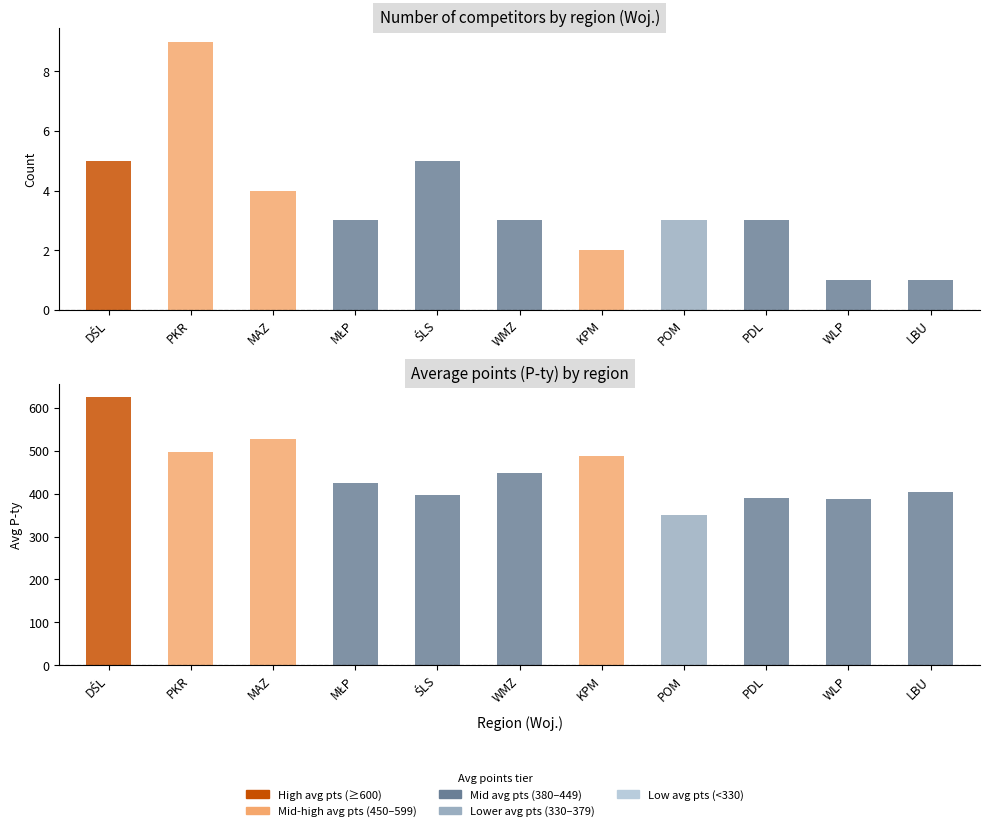

How many bars are there in total?

22